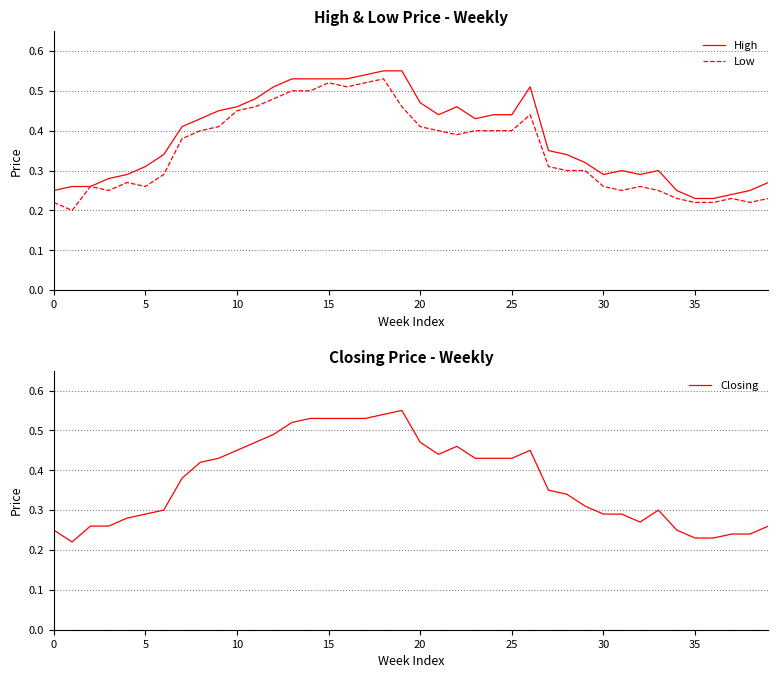

True or false: High and Closing intersect in this chart.

False